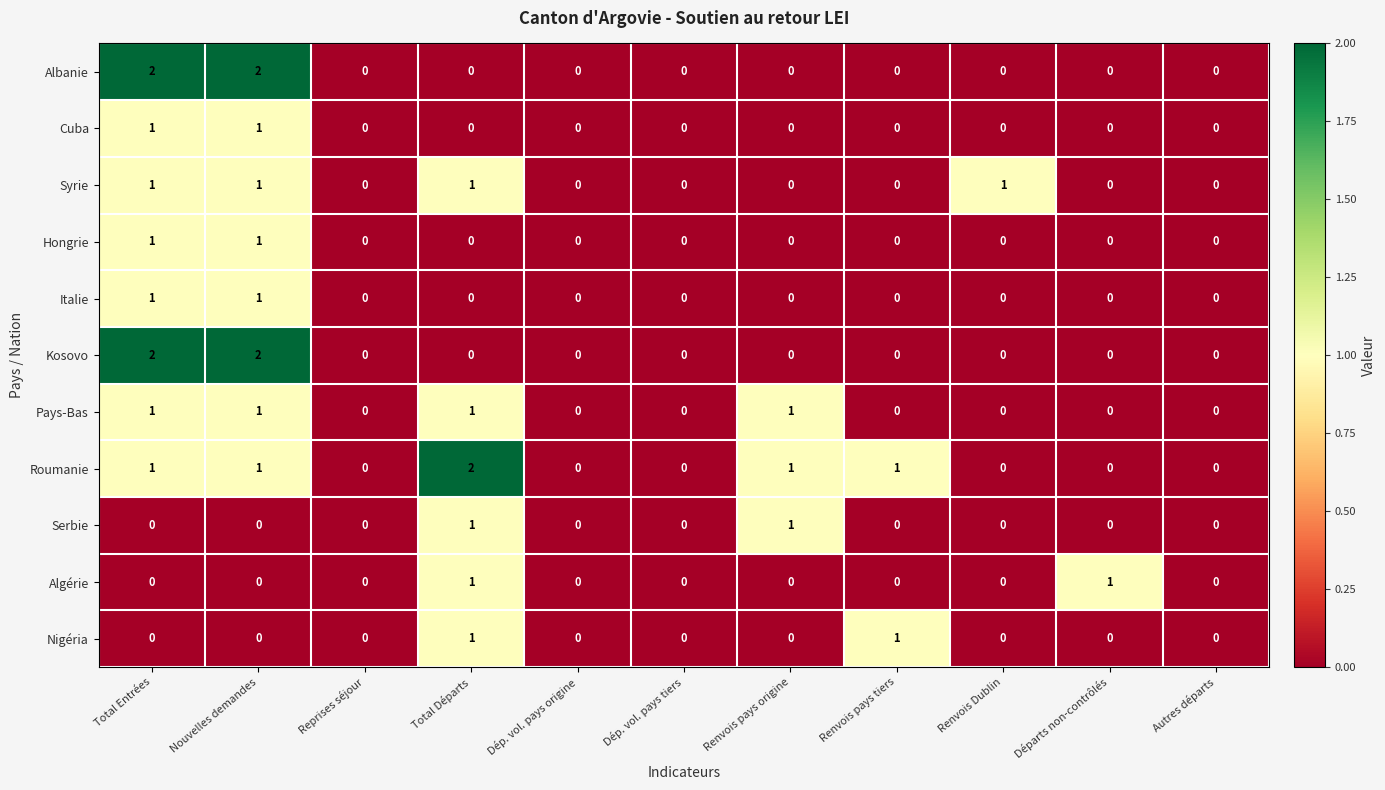

What is the total value across all series at Total Départs?

7